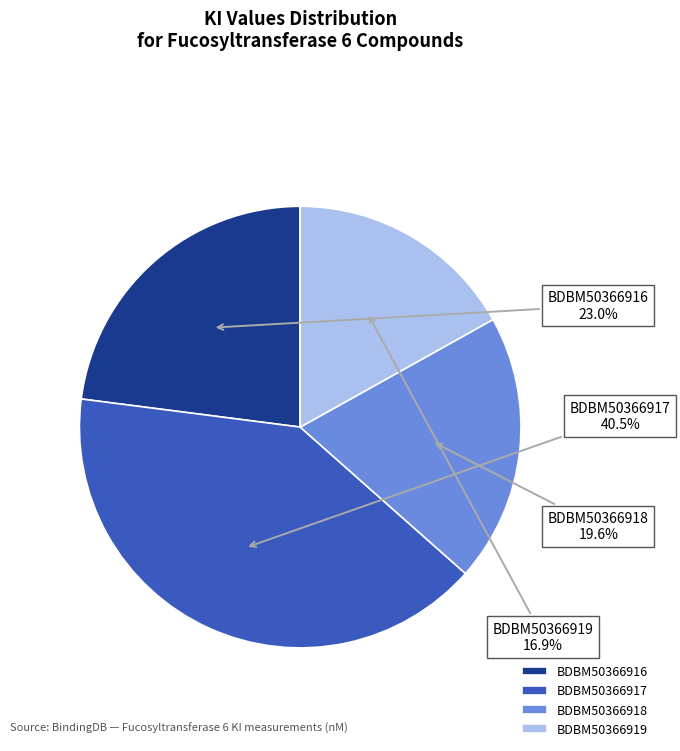

Does any single category account for the majority?

No